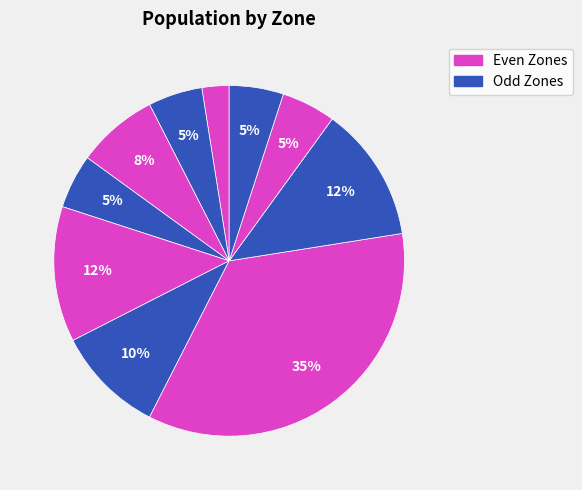

To the nearest percent, what is the average slice percentage?

10%